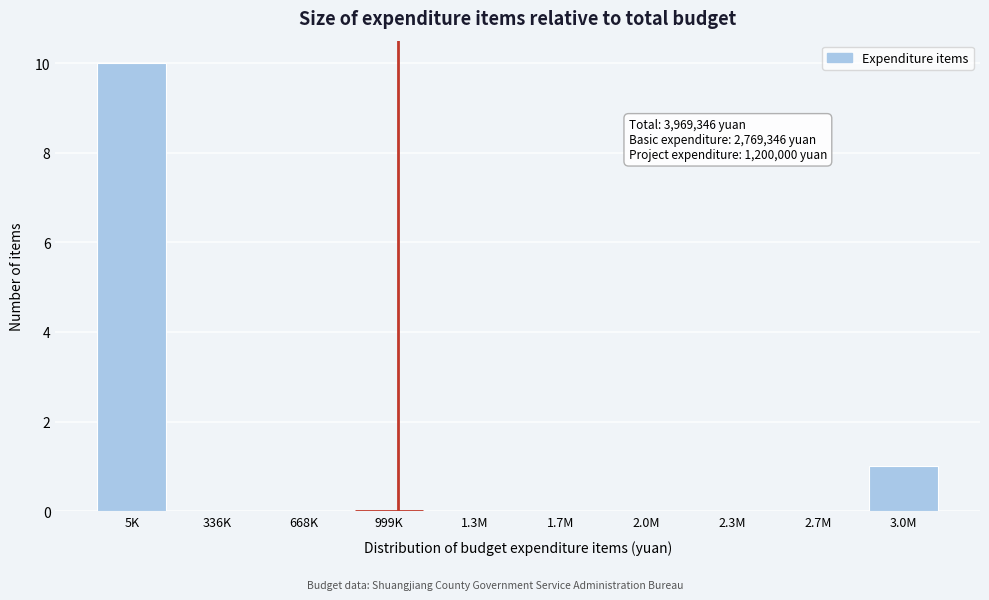

Reading right to left, extract all data points from this chart.

3.0M=1	2.7M=0	2.3M=0	2.0M=0	1.7M=0	1.3M=0	999K=0	668K=0	336K=0	5K=10